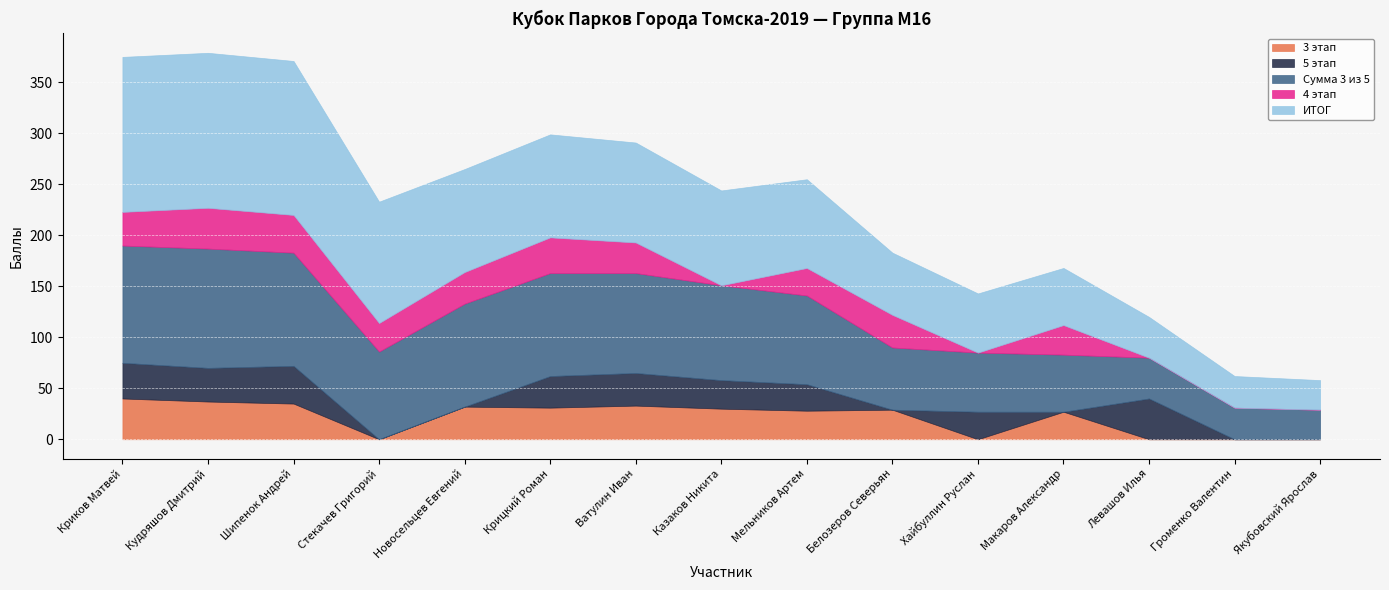

Rank the categories by 3 этап value from lowest to highest.

Стекачев Григорий, Хайбуллин Руслан, Левашов Илья, Громенко Валентин, Якубовский Ярослав, Макаров Александр, Мельников Артем, Белозеров Северьян, Казаков Никита, Крицкий Роман, Новосельцев Евгений, Ватулин Иван, Шипенок Андрей, Кудряшов Дмитрий, Криков Матвей